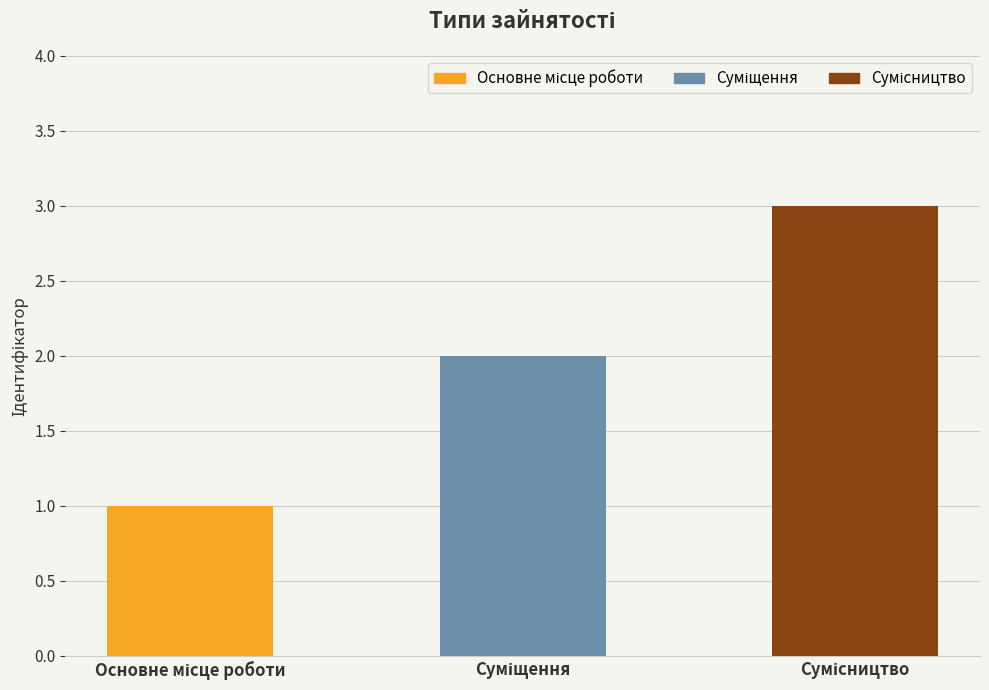

What is the maximum value shown in the chart?

3